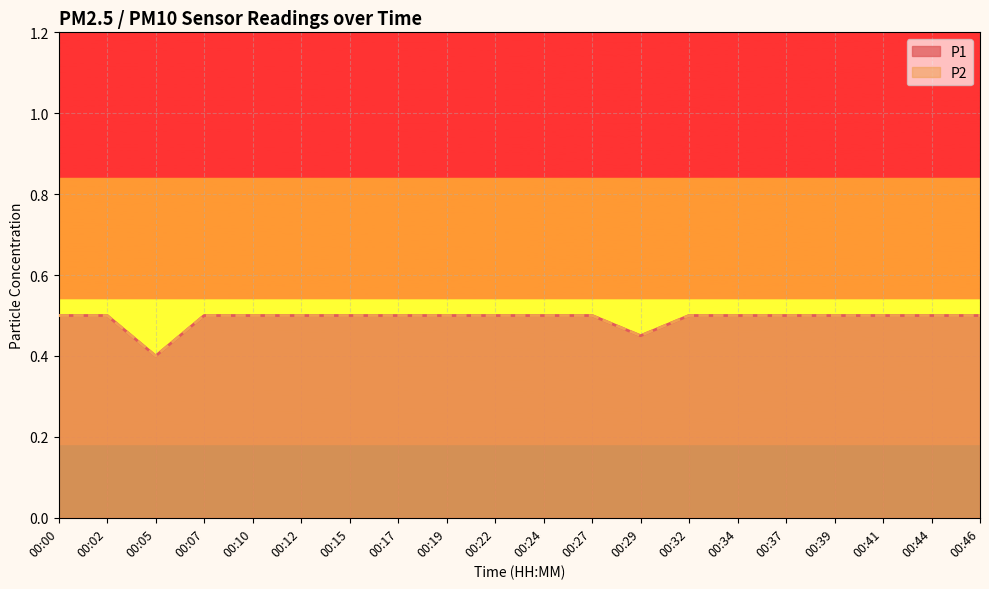

The P2 series shows 0.2 at 00:29. True or false?

False